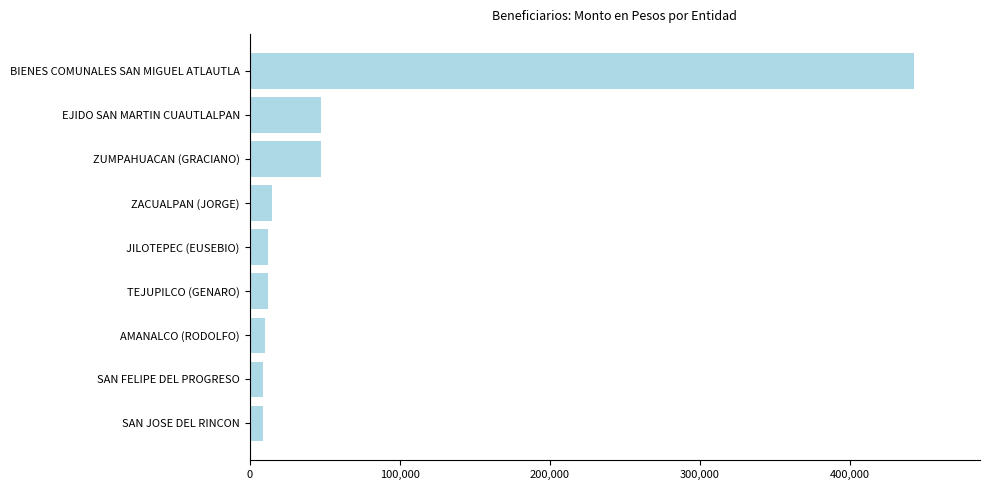

What is the difference between the maximum and minimum values?

433750